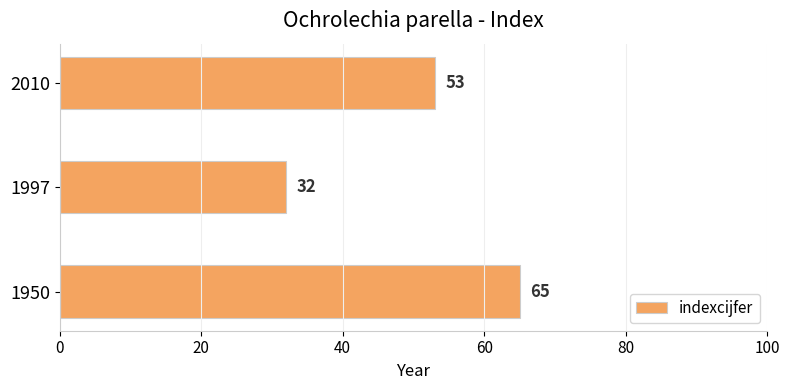

Which label corresponds to the smallest value in the chart?

1997